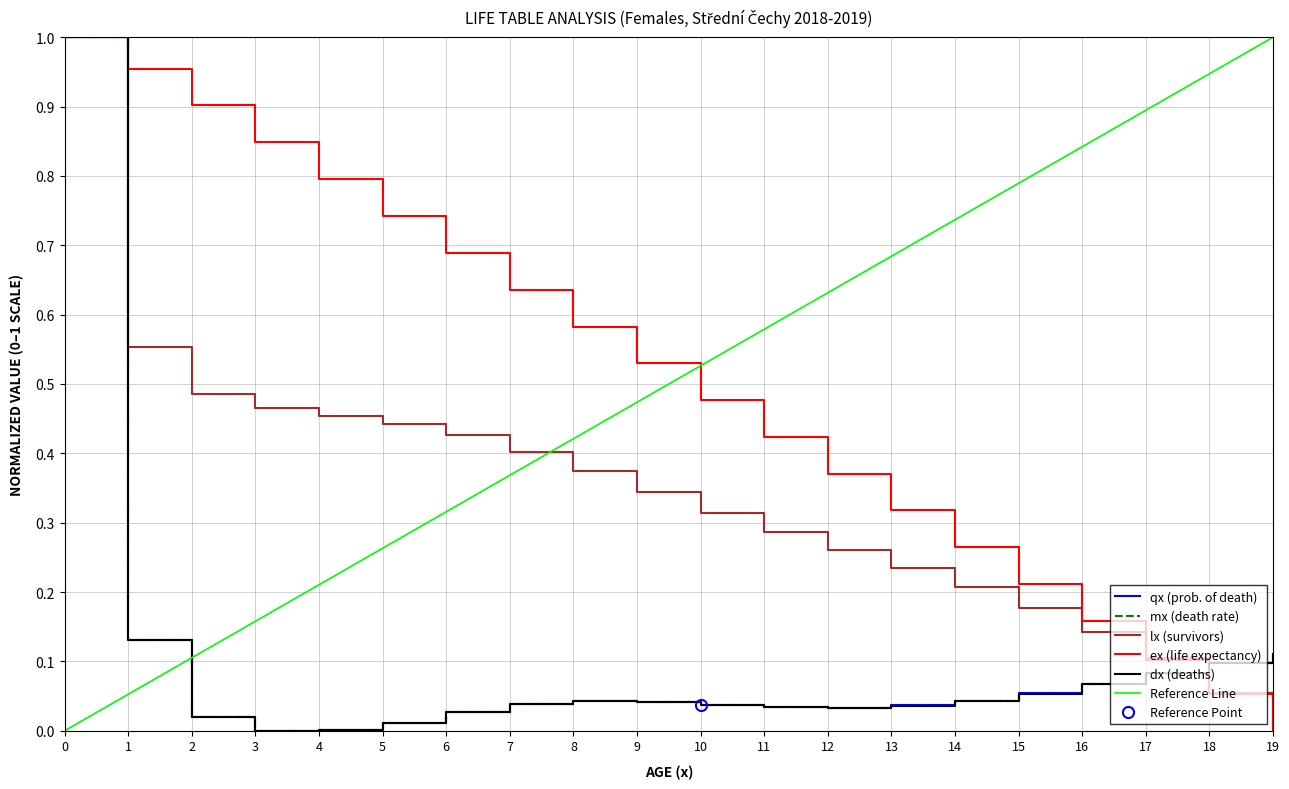

Which series ends up on top after the final intersection of lx and mx?

mx